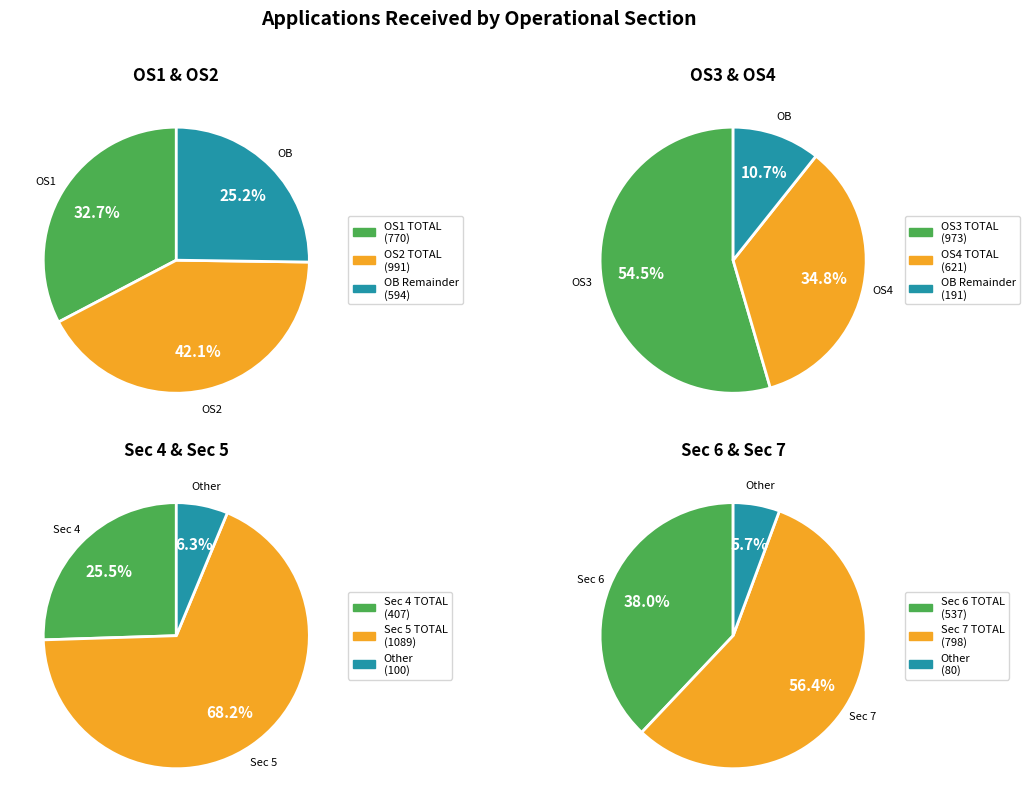

The Sec 6 TOTAL slice represents 22% of the pie. True or false?

False